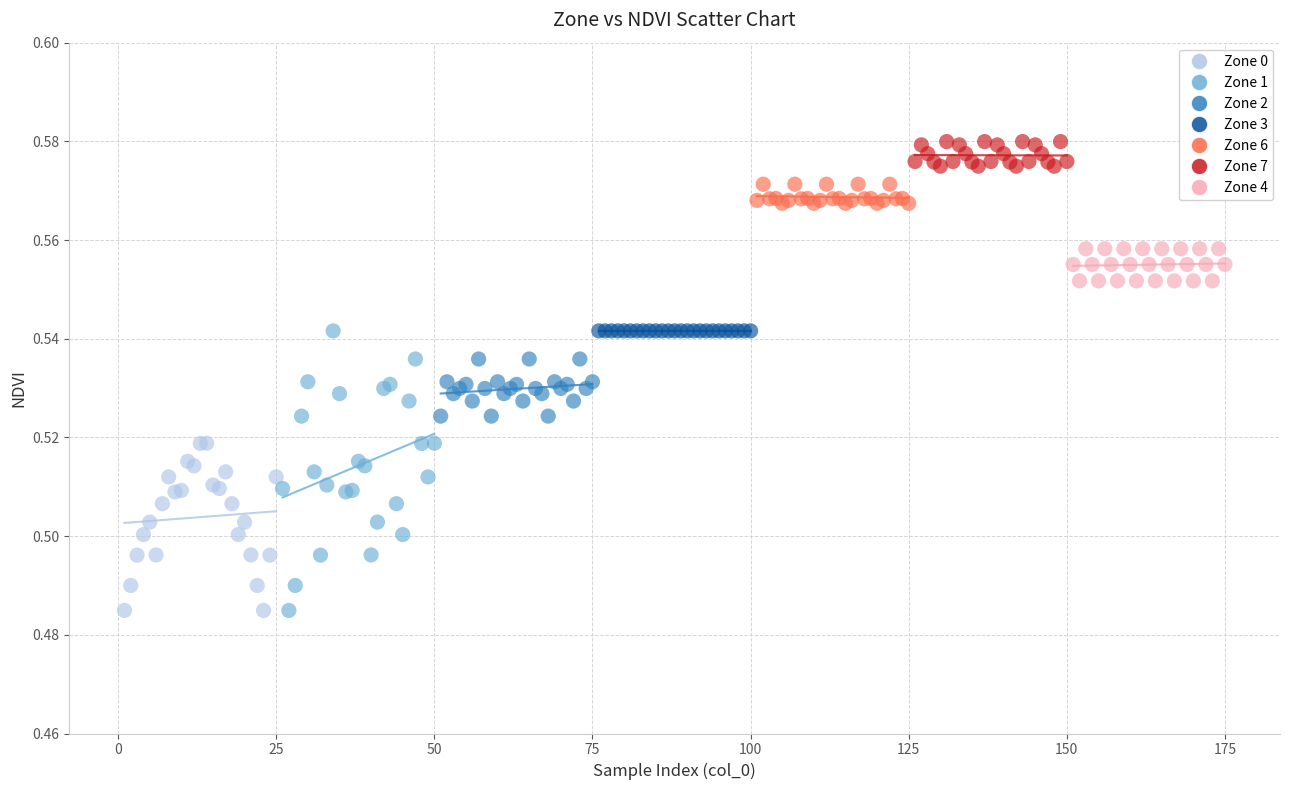

Which series reaches the maximum Y coordinate?

Zone 7